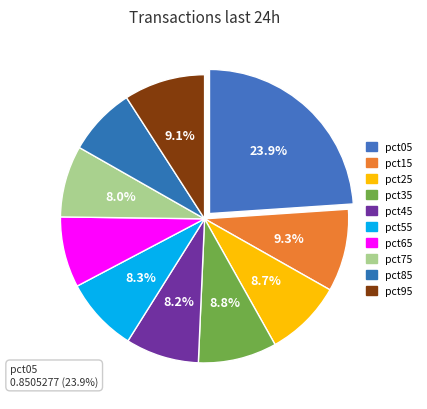

To the nearest percent, what is the difference between the largest and smallest slice percentages?

16%